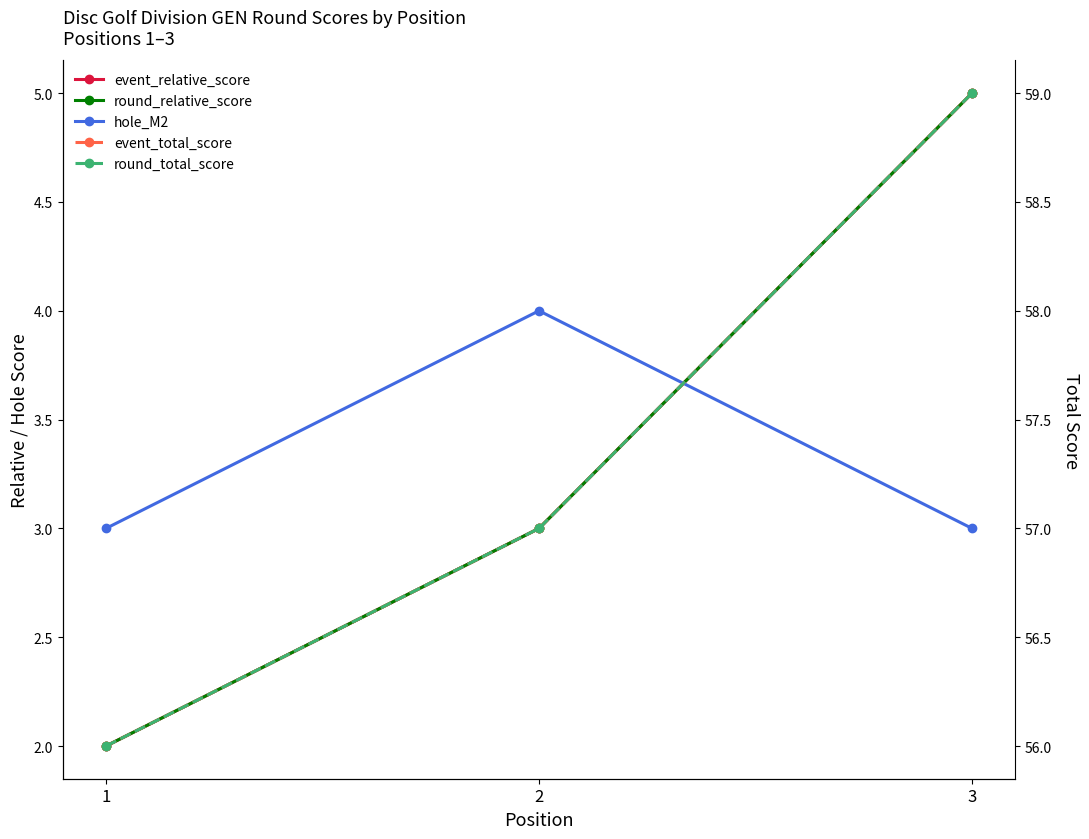

What is the sum of the round_relative_score values at 1 and 3?

7